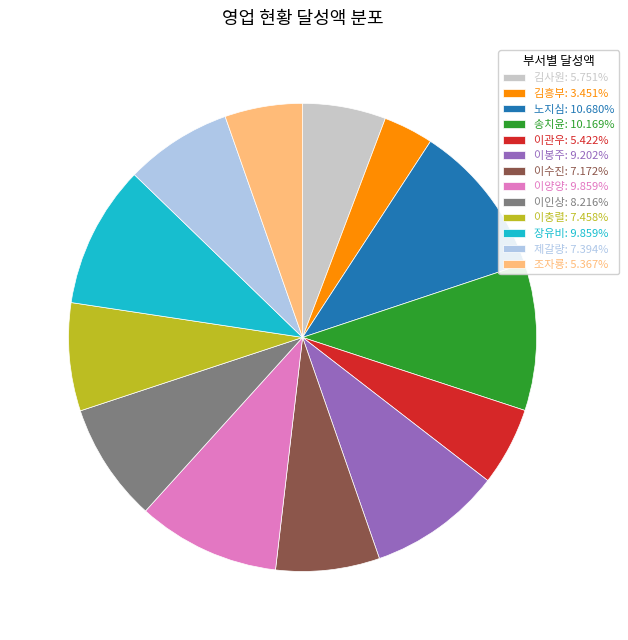

How many slices are in this pie chart?

13